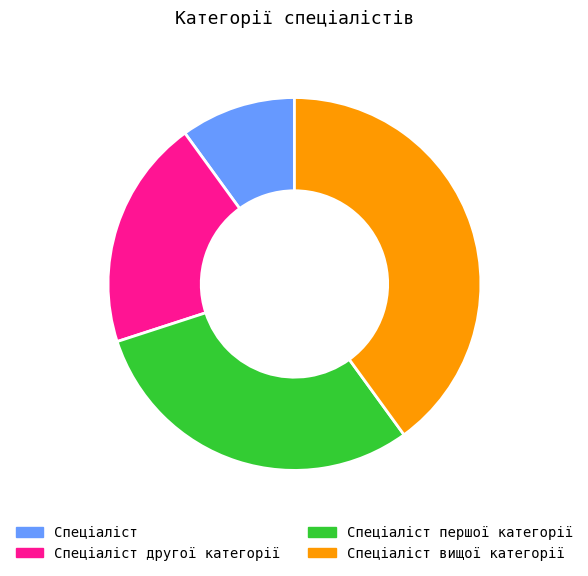

True or false: Спеціаліст вищої категорії accounts for 40% of the total.

True